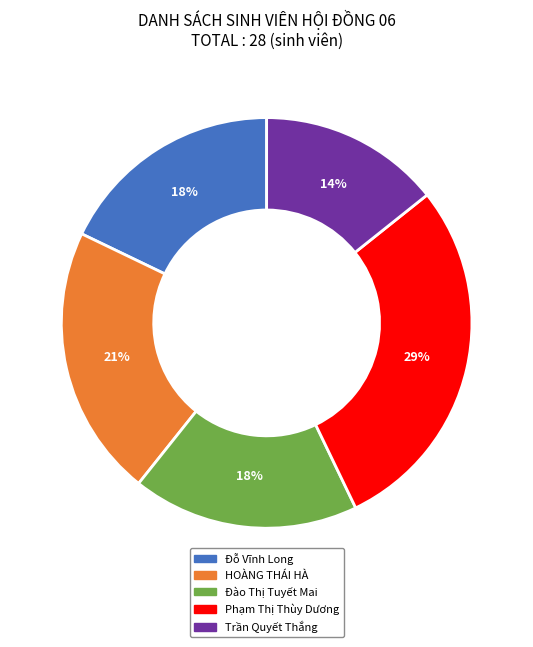

Is it true that HOÀNG THÁI HÀ is 11% of the pie?

False